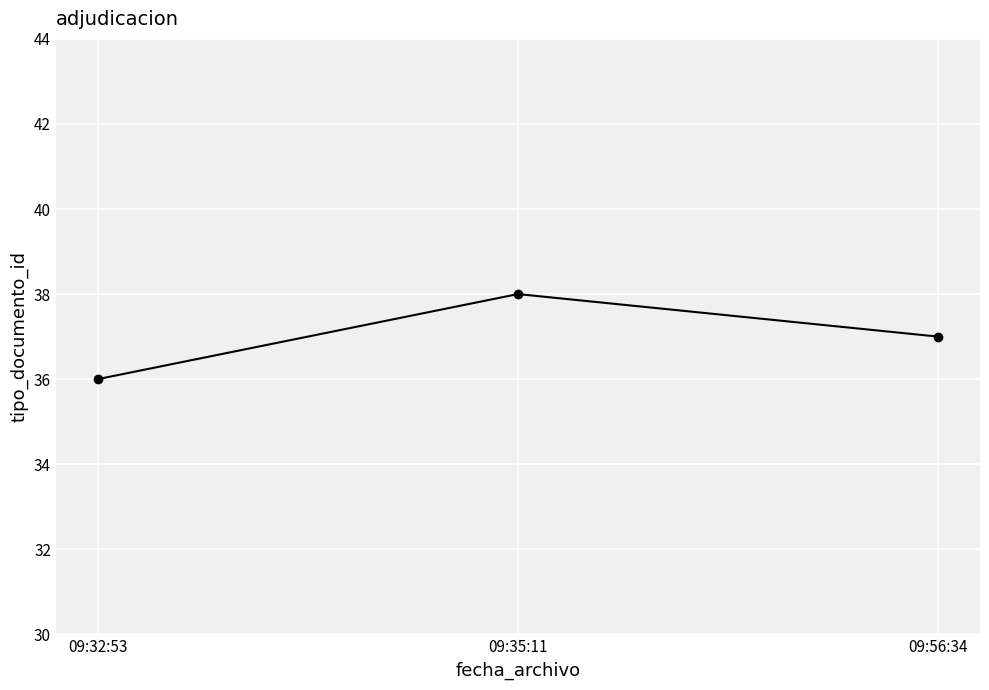

Reading right to left, list all the values displayed in this chart.

09:56:34=37	09:35:11=38	09:32:53=36